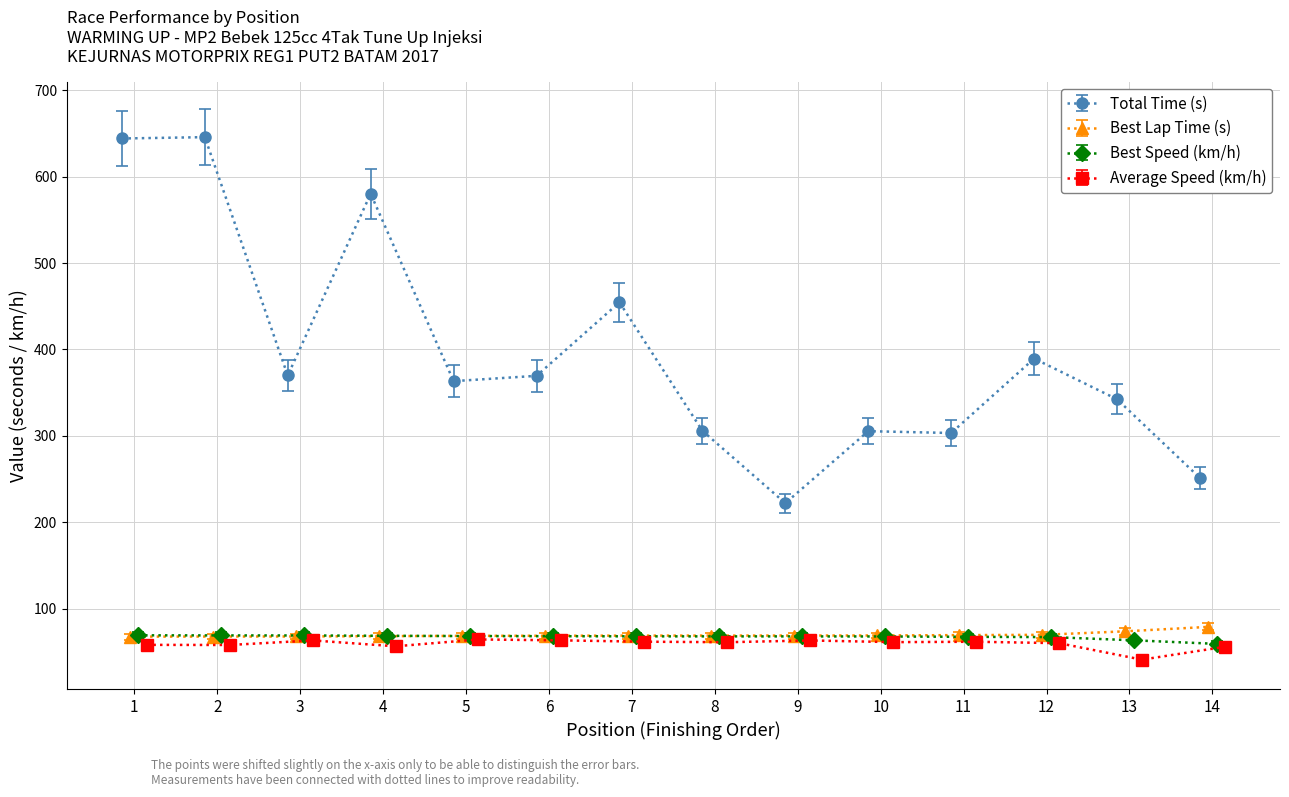

What is the difference between the second highest and second lowest values in the Best Lap Time (s) series?

6.0